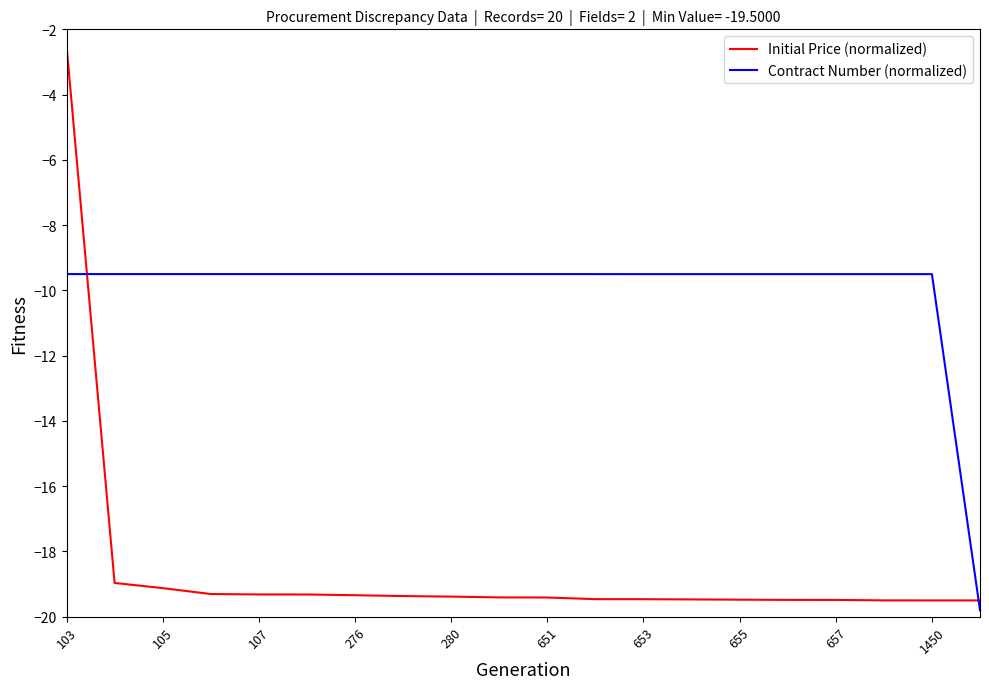

Which series ends up on top after the final intersection of Contract Number (normalized) and Initial Price (normalized)?

Initial Price (normalized)